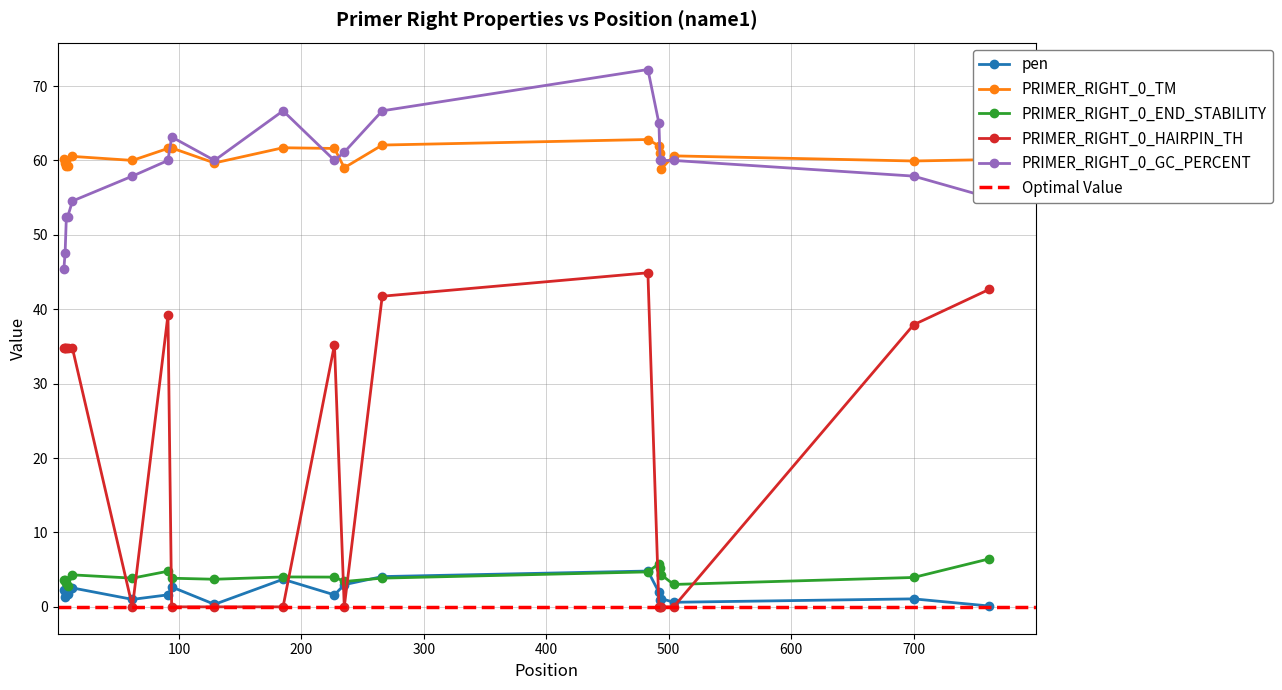

What is the value of the PRIMER_RIGHT_0_END_STABILITY point at the 16th from the left?

5.2